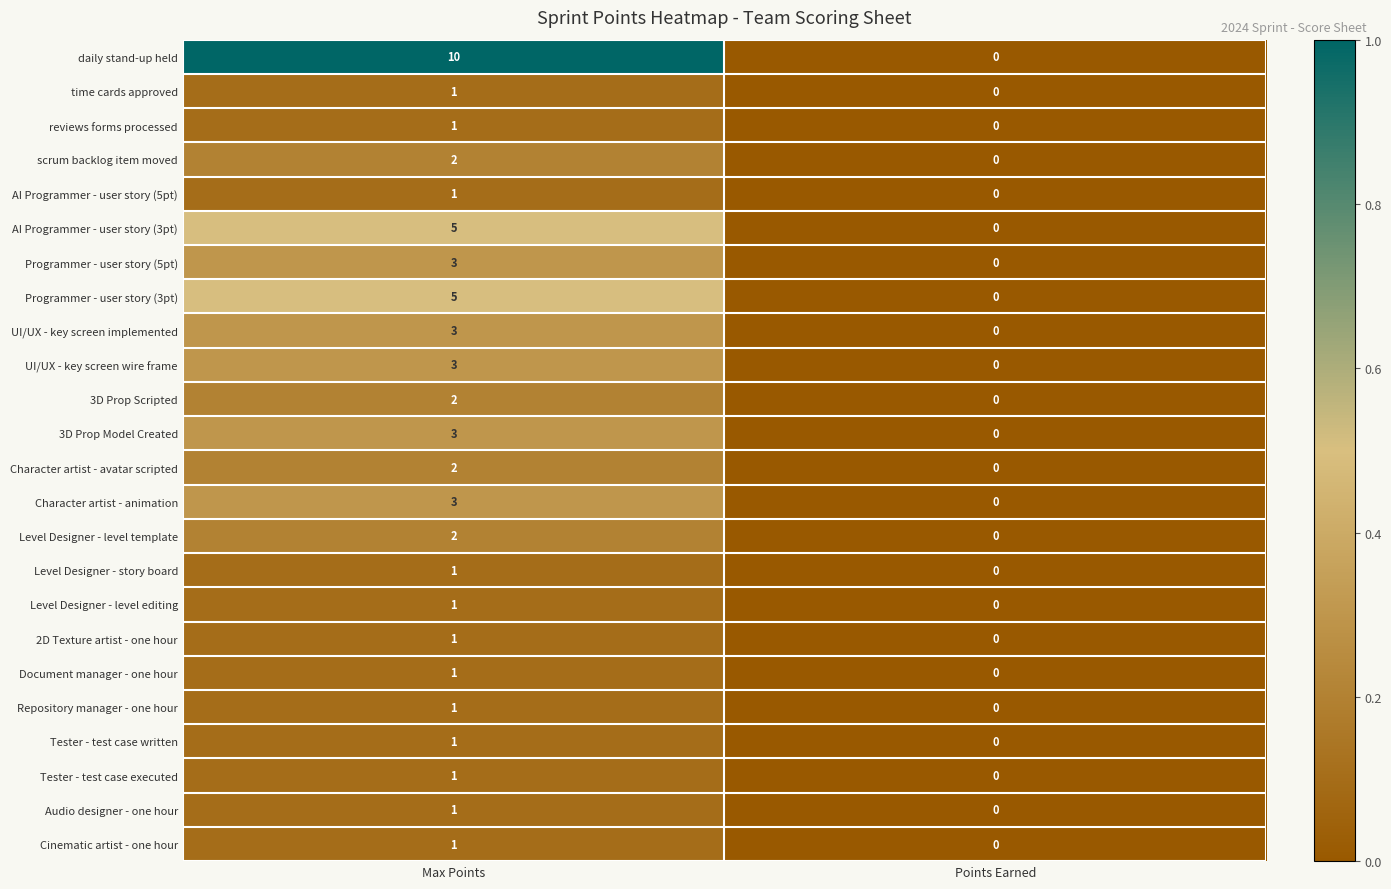

How many series are shown in this chart?

24